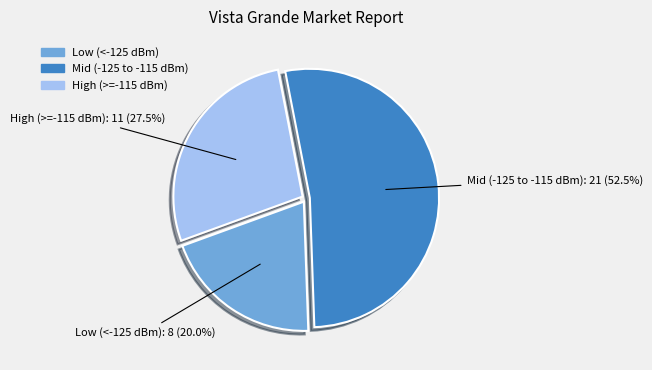

What is the smallest slice in the pie chart?

Low (<-125 dBm)